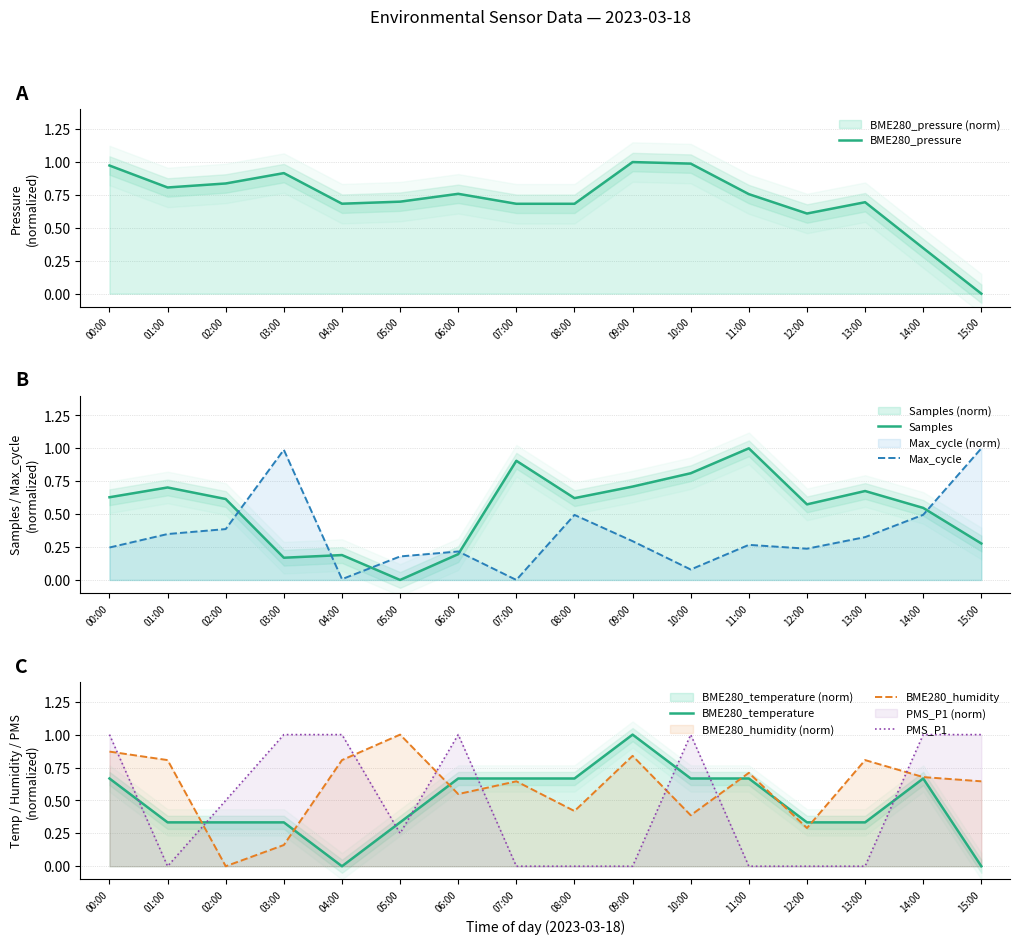

Is it true that Samples equals 0.6 at 02:00?

True